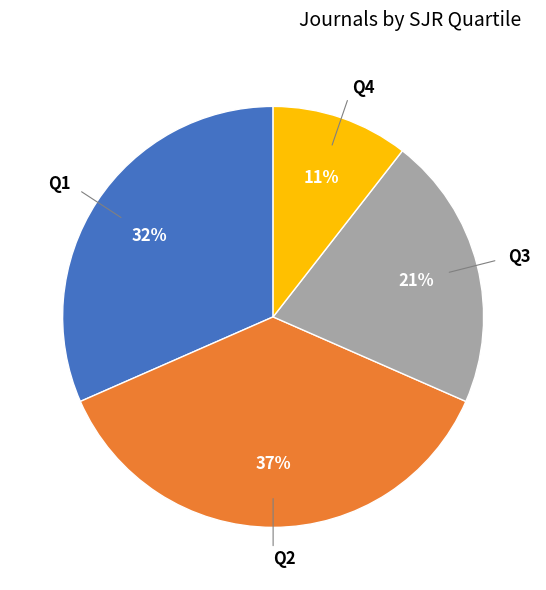

Rank the categories by value from highest to lowest.

Q2, Q1, Q3, Q4